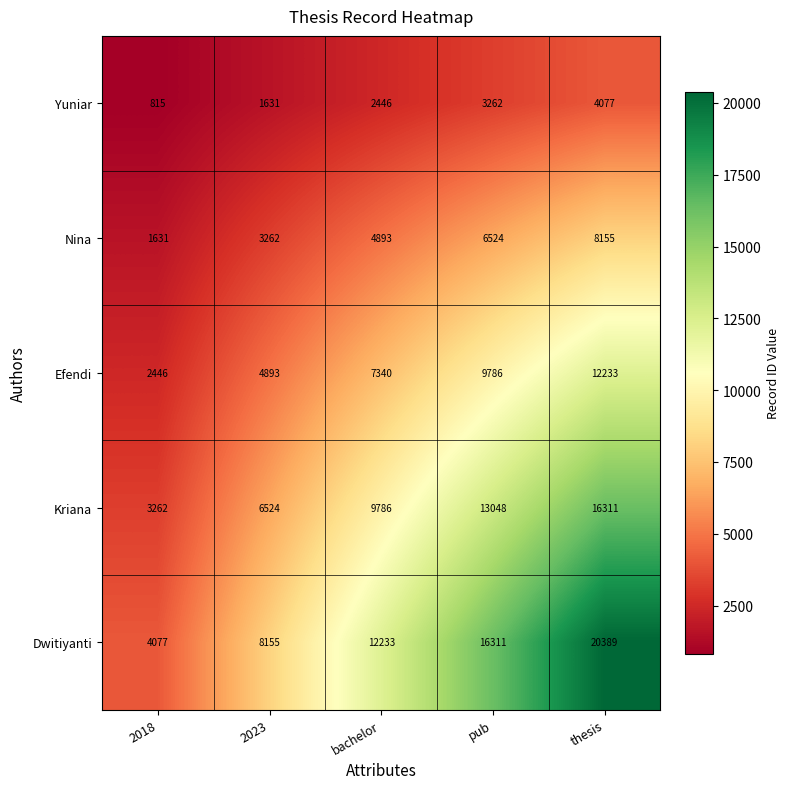

Reading right to left, extract all data points from this chart.

Yuniar: thesis=4077	pub=3262	bachelor=2446	2023=1631	2018=815
Nina: thesis=8155	pub=6524	bachelor=4893	2023=3262	2018=1631
Efendi: thesis=12233	pub=9786	bachelor=7340	2023=4893	2018=2446
Kriana: thesis=16311	pub=13048	bachelor=9786	2023=6524	2018=3262
Dwitiyanti: thesis=20389	pub=16311	bachelor=12233	2023=8155	2018=4077